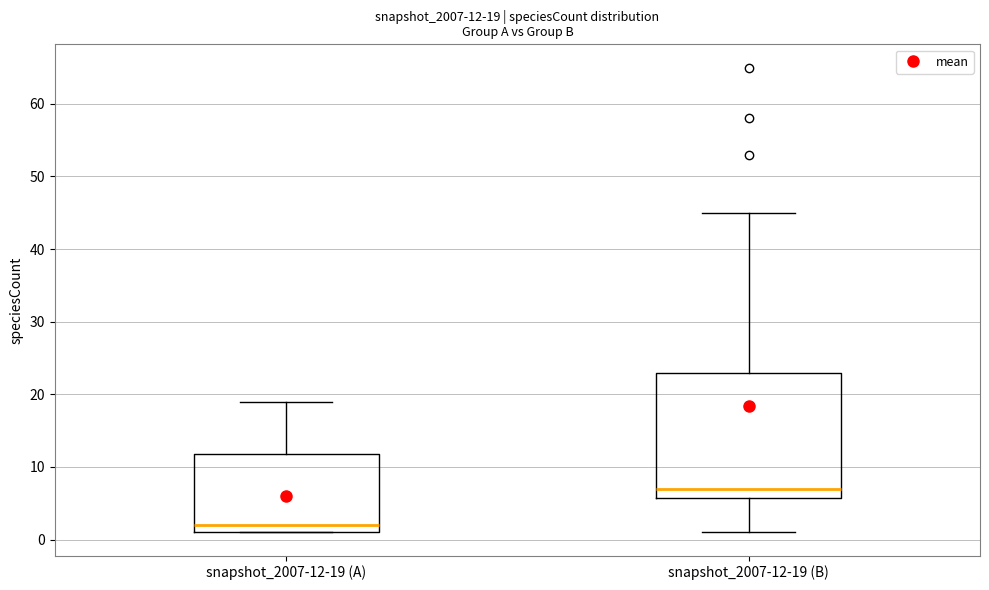

Comparing the boxes themselves (not the whiskers), which one is the tallest?

snapshot_2007-12-19 (B)